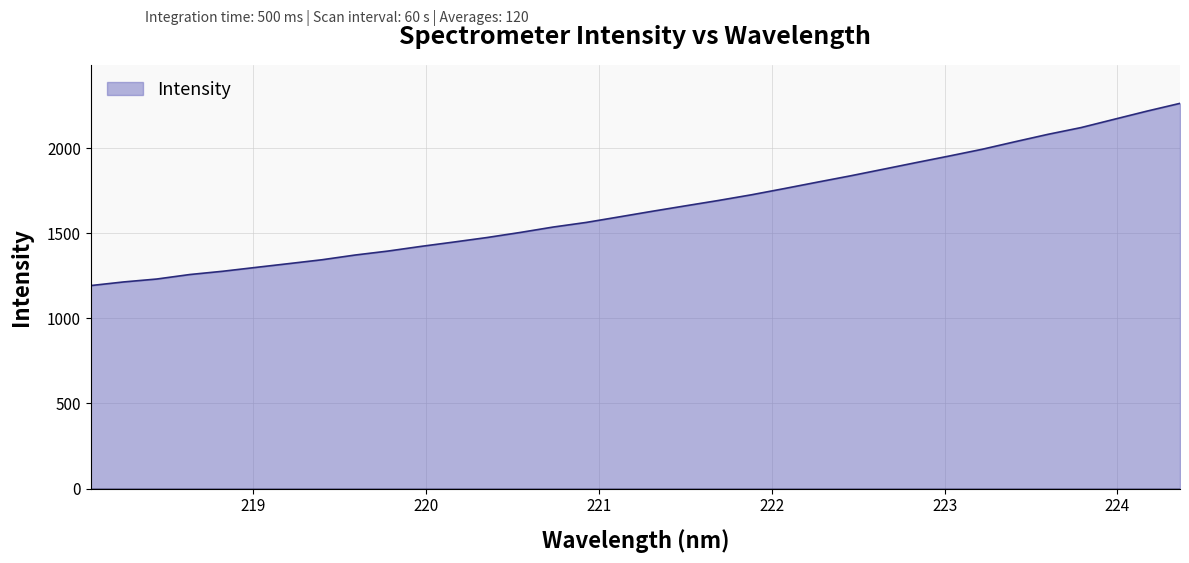

What is the maximum value shown in the chart?

2263.2